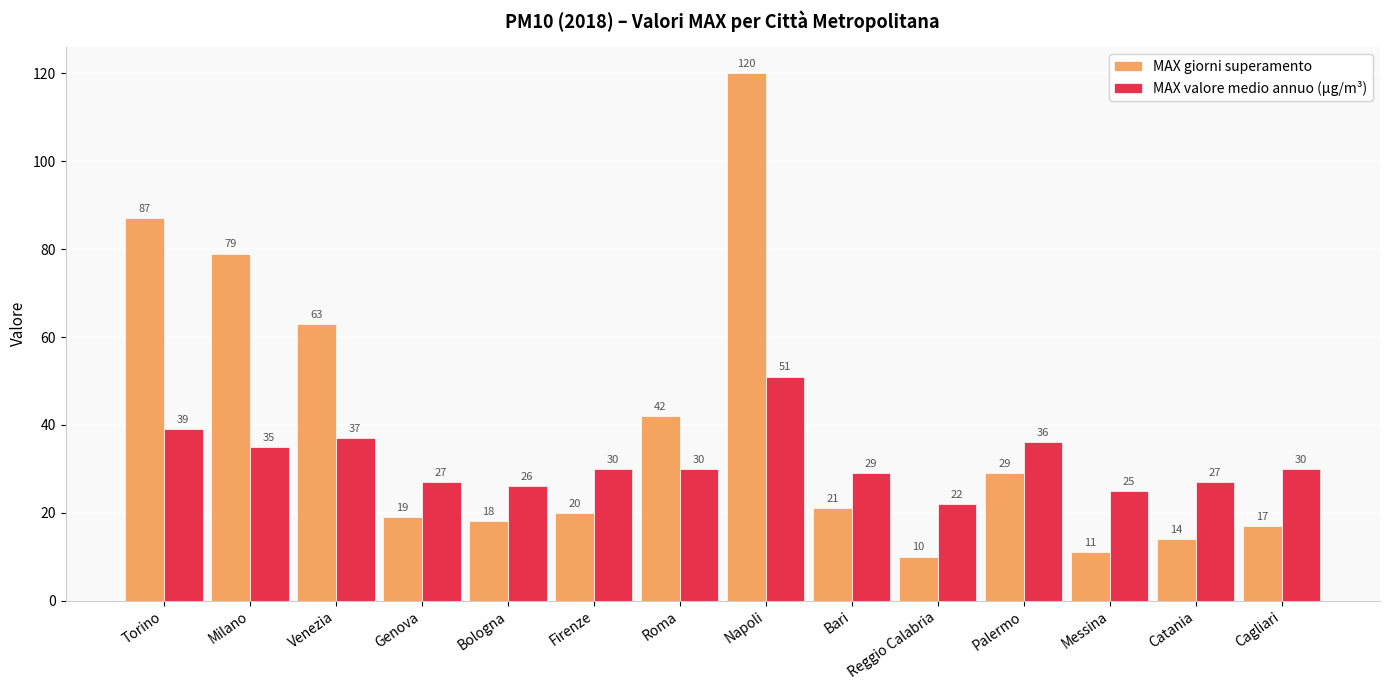

How many bars are there in each group?

2